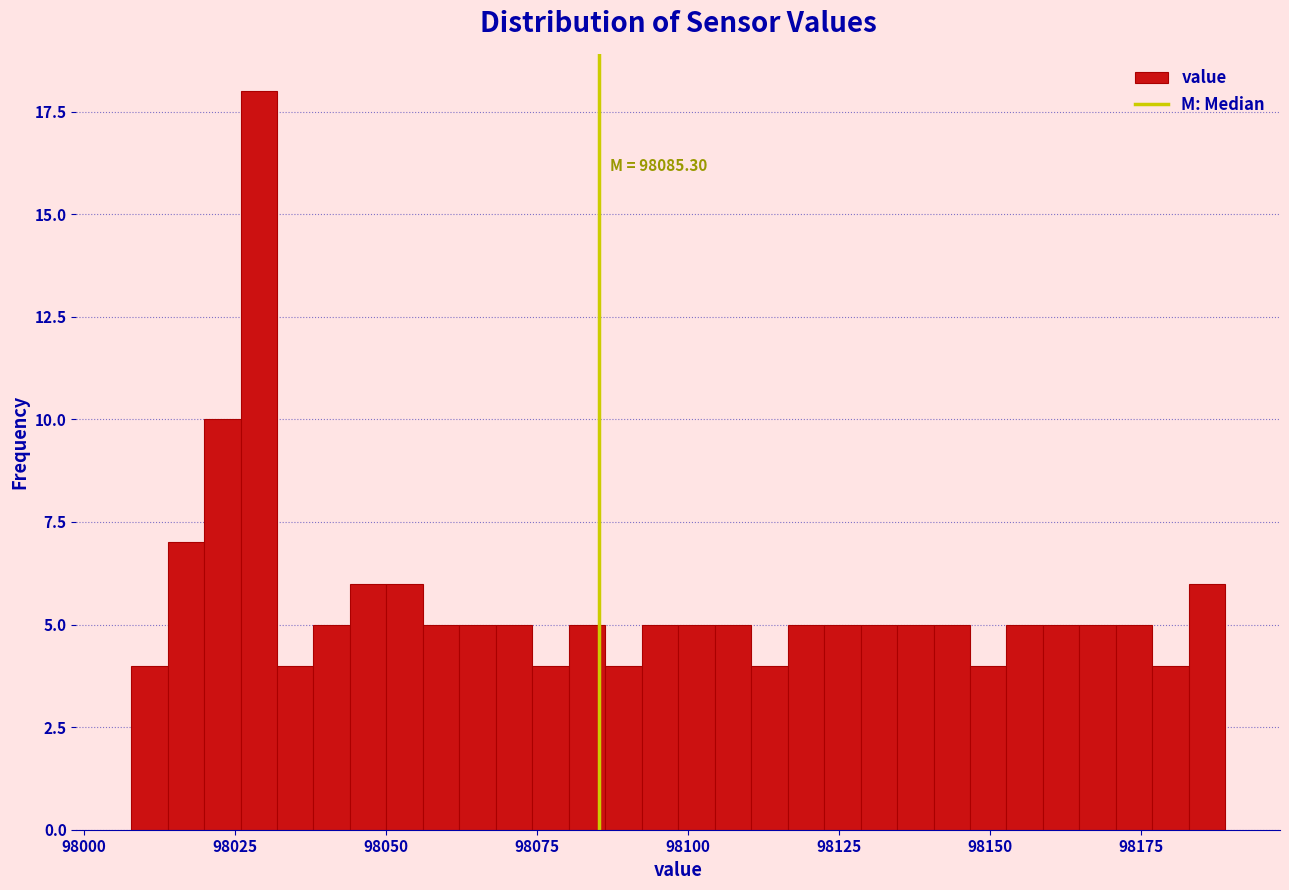

Around what value on the x-axis is the tallest bar? Give the approximate position of its centre, as read against the axis.

98030